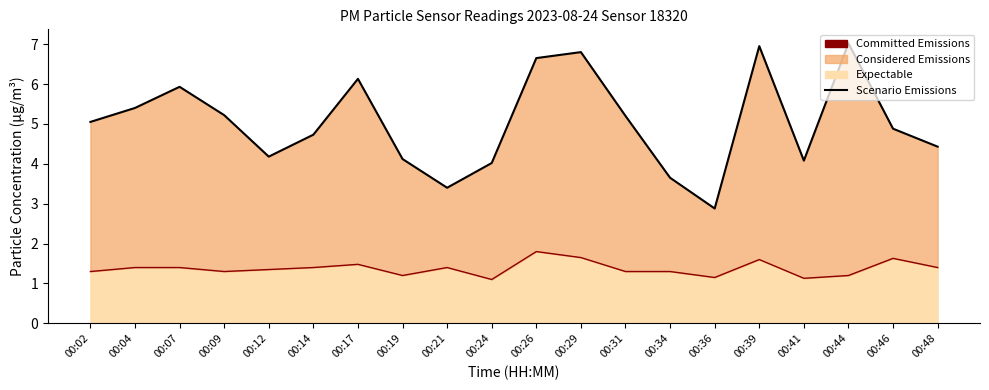

Reading left to right, extract all data points from this chart.

Scenario Emissions: 5.0	5.4	5.9	5.2	4.2	4.7	6.1	4.1	3.4	4.0	6.6	6.8	5.2	3.7	2.9	6.9	4.1	7.0	4.9	4.4
Committed Emissions: 1.3	1.4	1.4	1.3	1.4	1.4	1.5	1.2	1.4	1.1	1.8	1.6	1.3	1.3	1.1	1.6	1.1	1.2	1.6	1.4